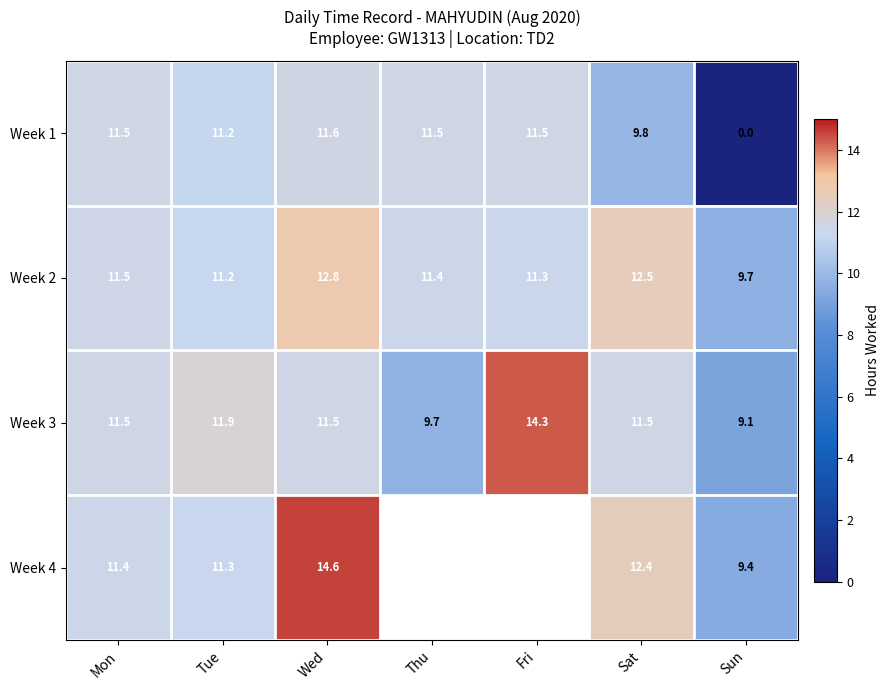

What is the spread (max minus min) of values at Mon?

0.1